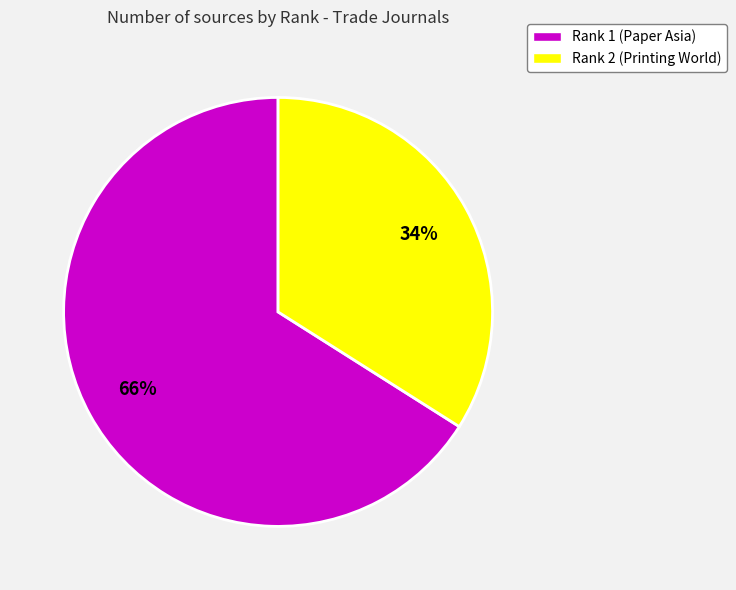

Is there any slice that represents more than half of the pie?

Yes